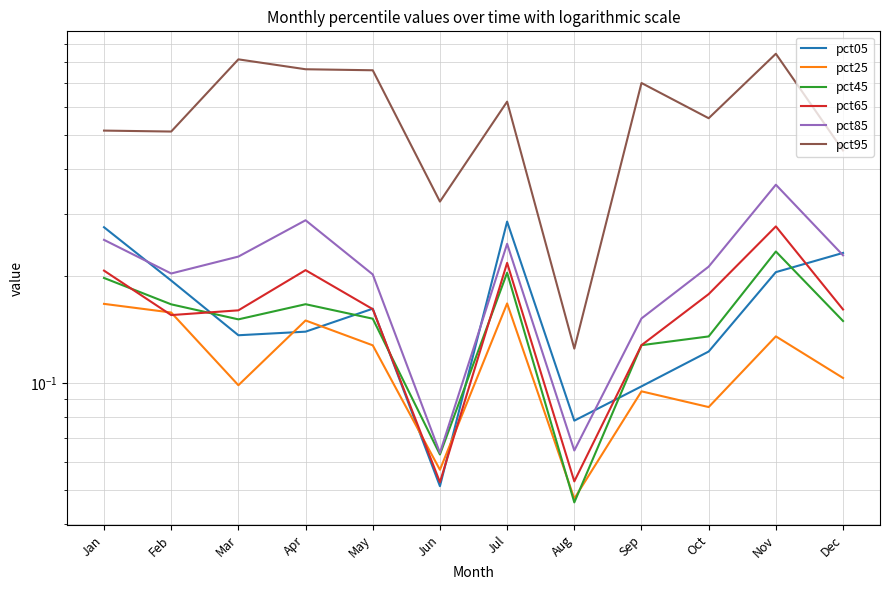

True or false: pct85 and pct25 cross at least once.

False